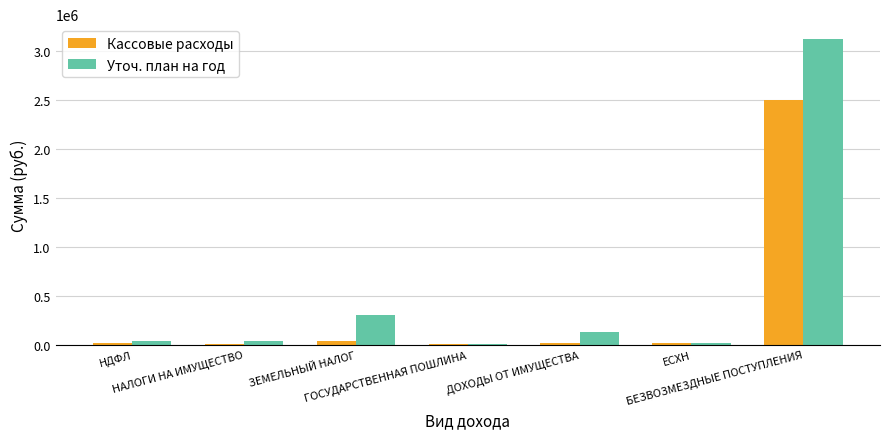

Does the chart contain stacked bars?

No